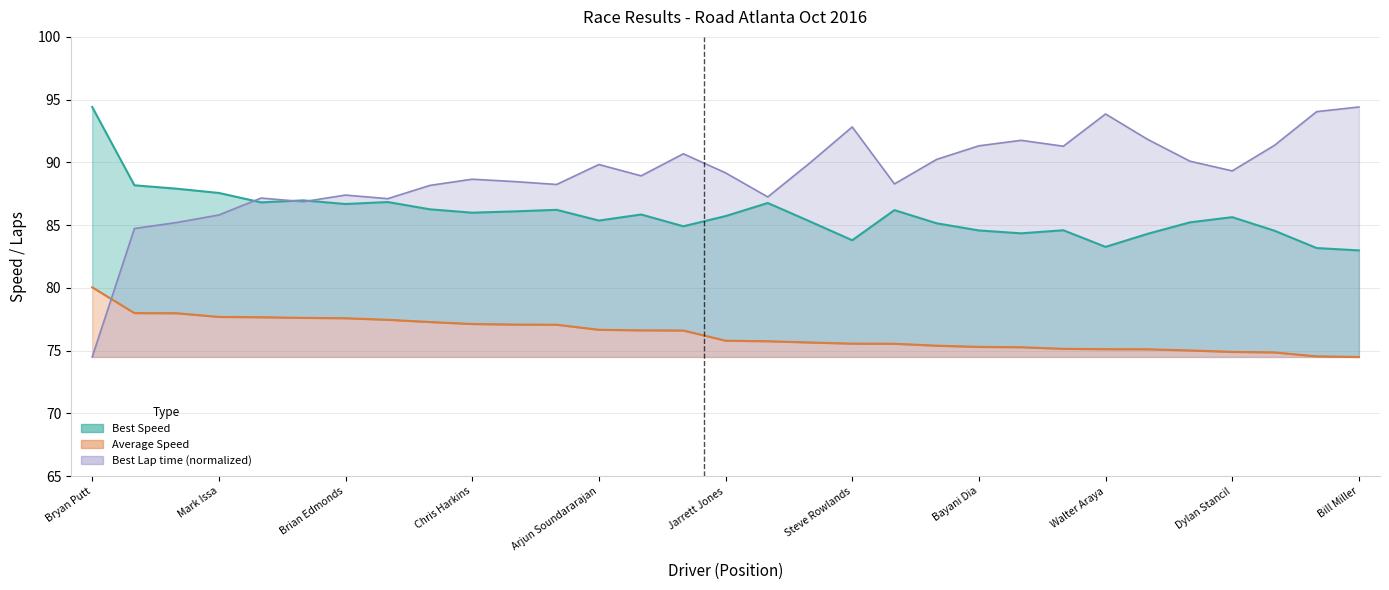

How many series are shown in this chart?

3